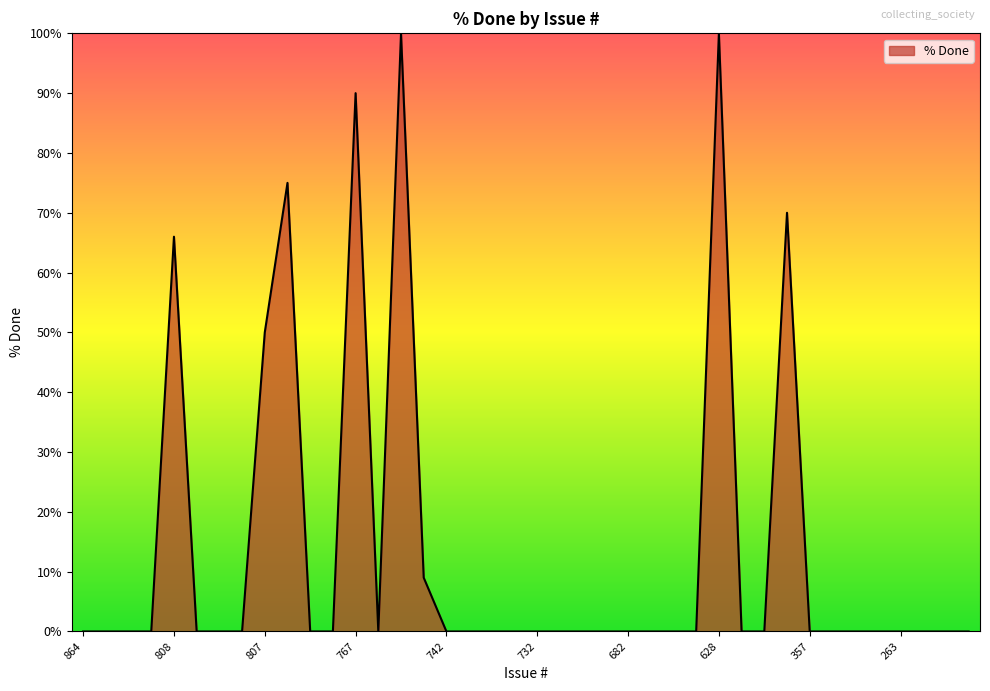

What is the difference between the maximum and minimum values?

100